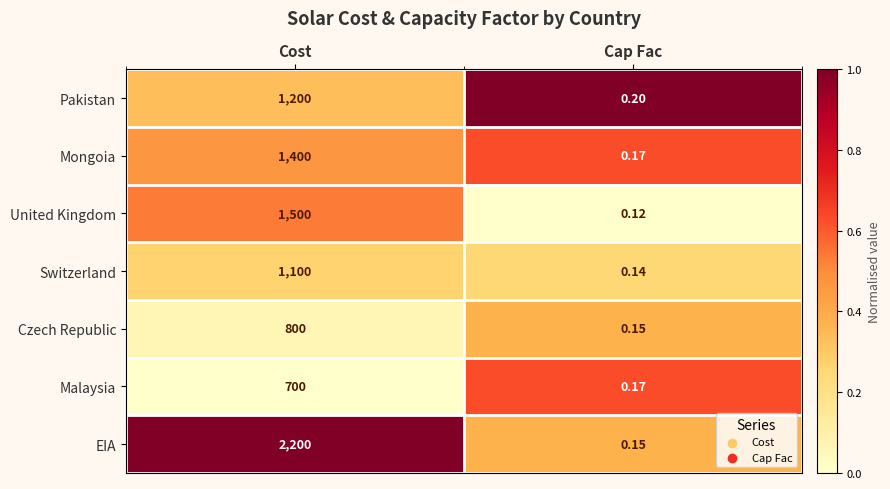

Which label corresponds to the largest value in the chart?

Cost